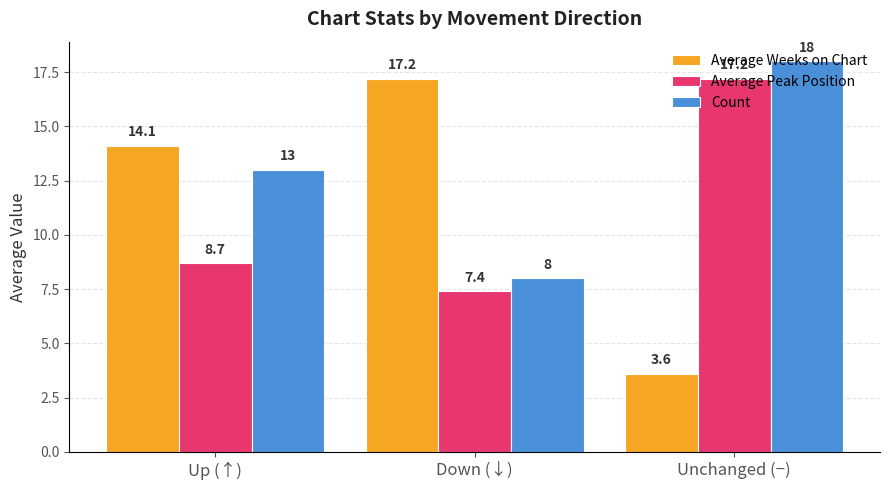

What is the difference between the maximum and minimum values in the Average Weeks on Chart series?

13.6